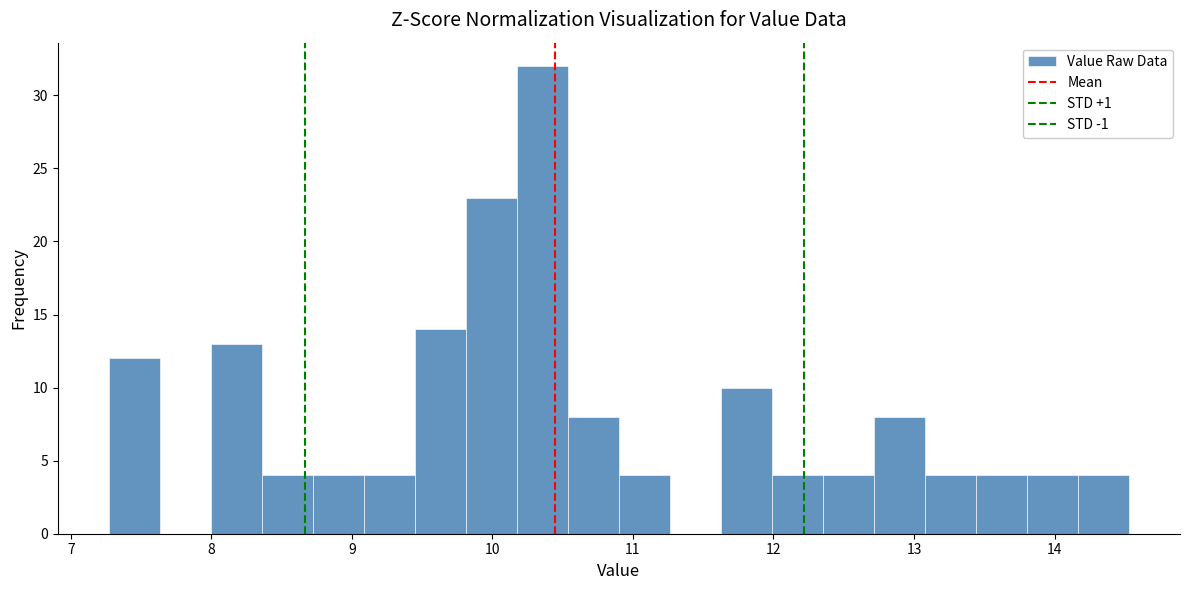

Read against the x-axis, roughly where is the centre of the tallest bar?

10.4